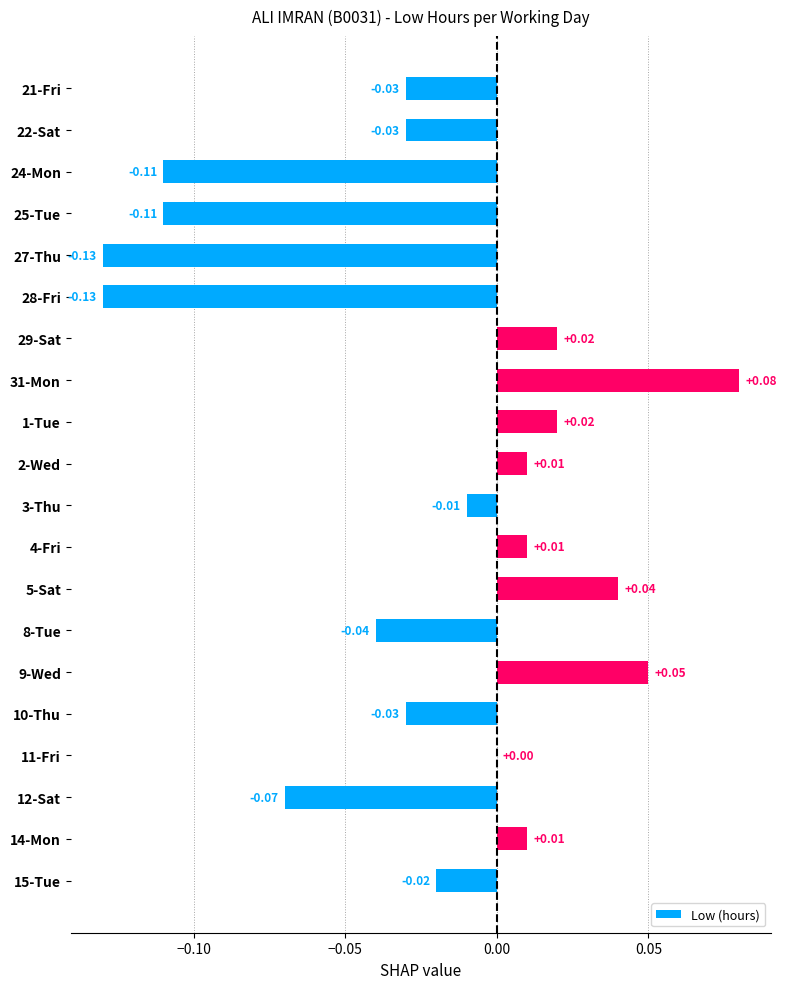

What is the change in value from 28-Fri to 11-Fri?

+0.1